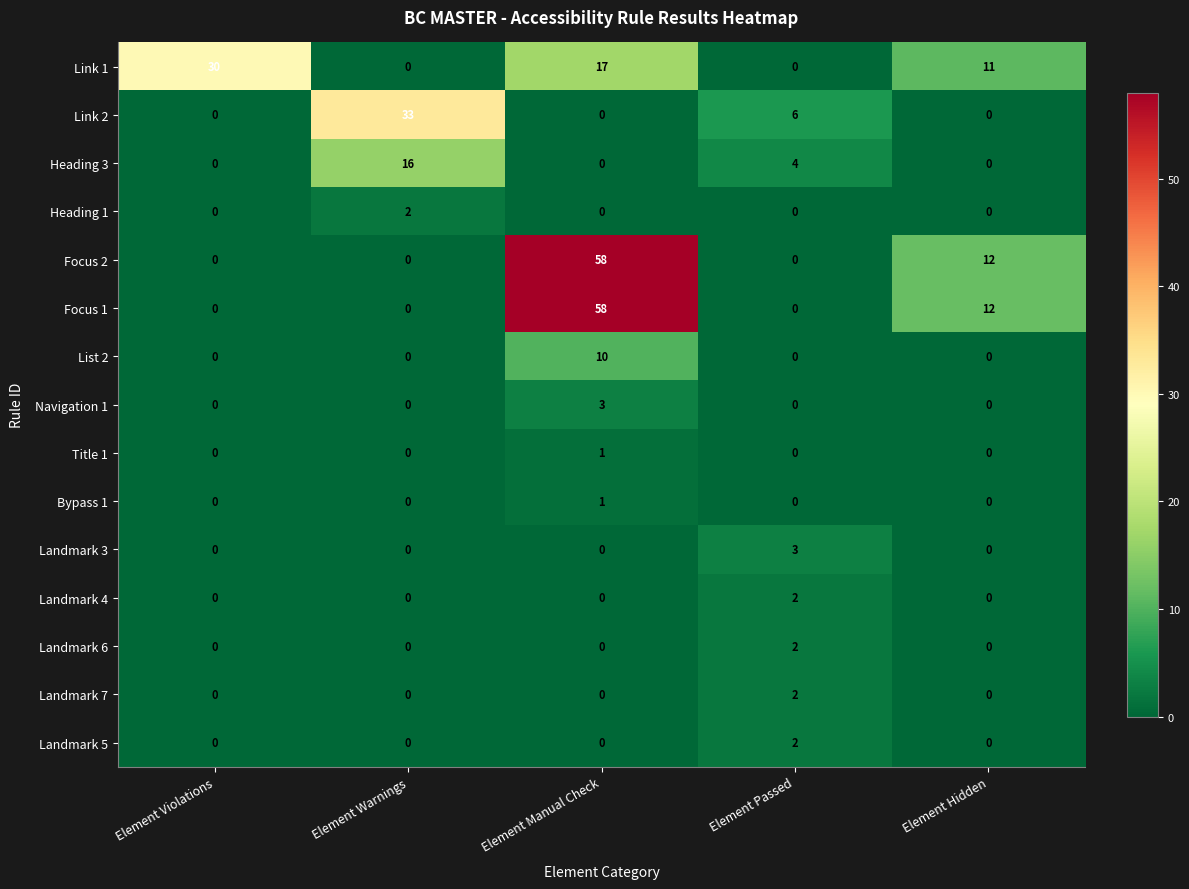

Which category has the highest value in the Landmark 5 series?

Element Passed